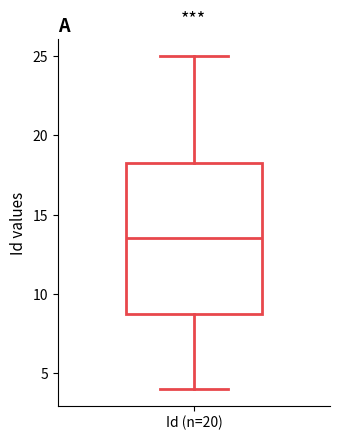

Where is the lower edge of the box for Id (n=20) on the y-axis? The values are not printed on the chart, so give them approximately, as read against the axis.

9.0